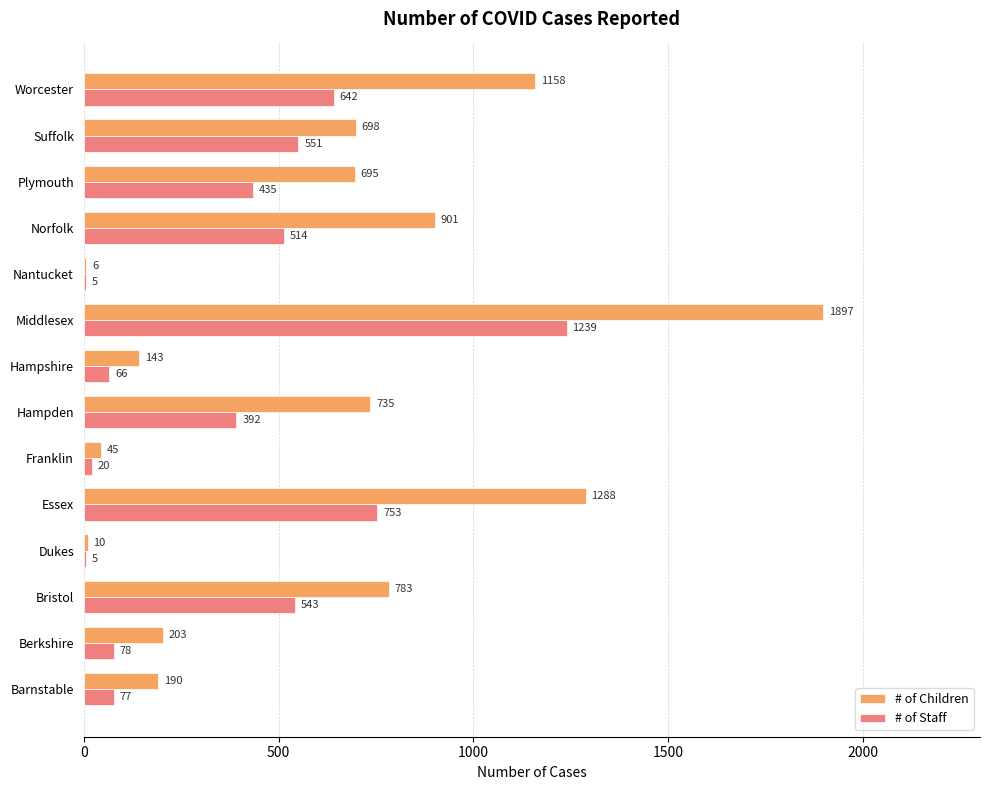

What are all the series names shown in the legend?

# of Children, # of Staff